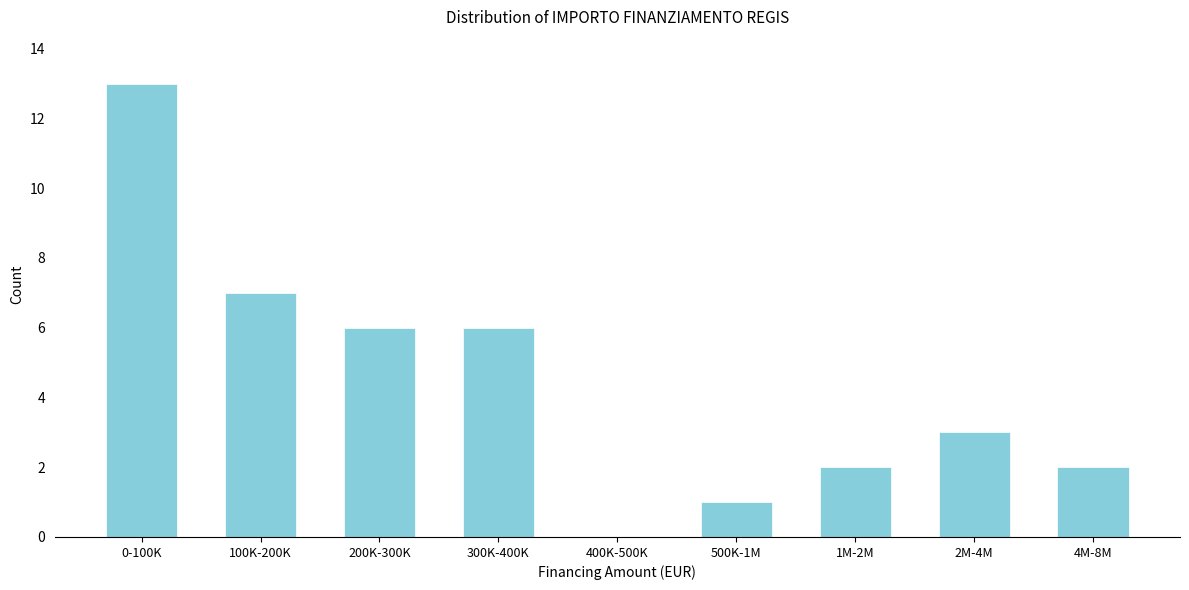

Reading right to left, transcribe all the data shown in this chart.

4M-8M=2	2M-4M=3	1M-2M=2	500K-1M=1	400K-500K=0	300K-400K=6	200K-300K=6	100K-200K=7	0-100K=13